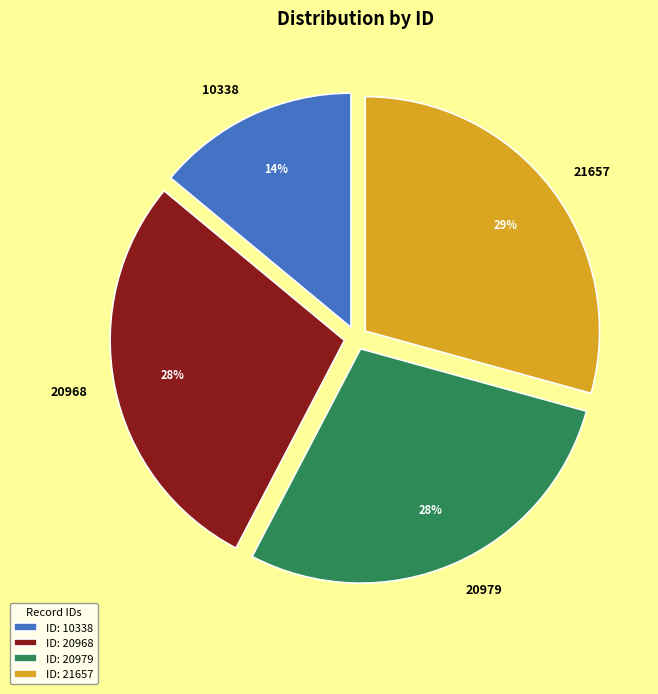

Do 20968 and 20979 together represent more than half of the pie?

Yes